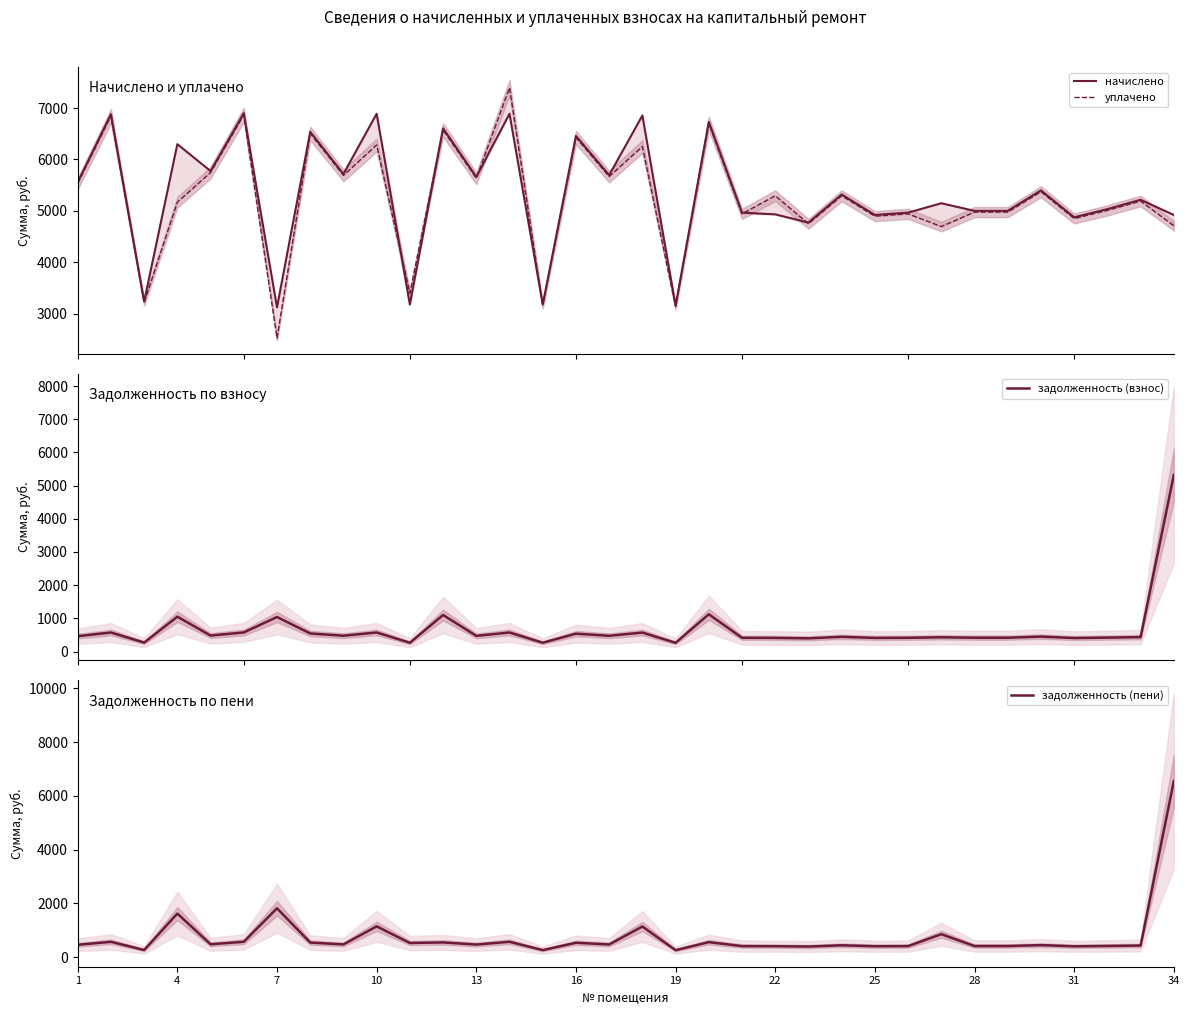

What is the difference between the maximum and minimum values in the задолженность (пени) series?

6289.8